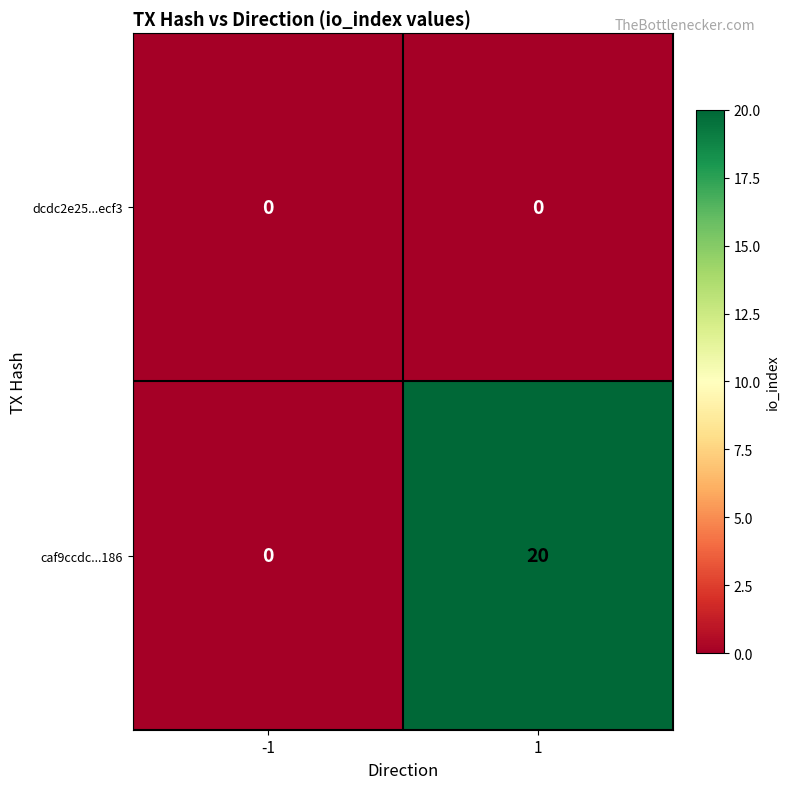

List the series in order of their peak value, lowest first.

dcdc2e25...ecf3, caf9ccdc...186